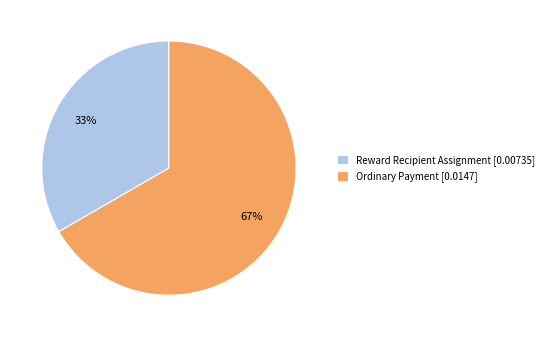

True or false: Ordinary Payment accounts for 60% of the total.

False